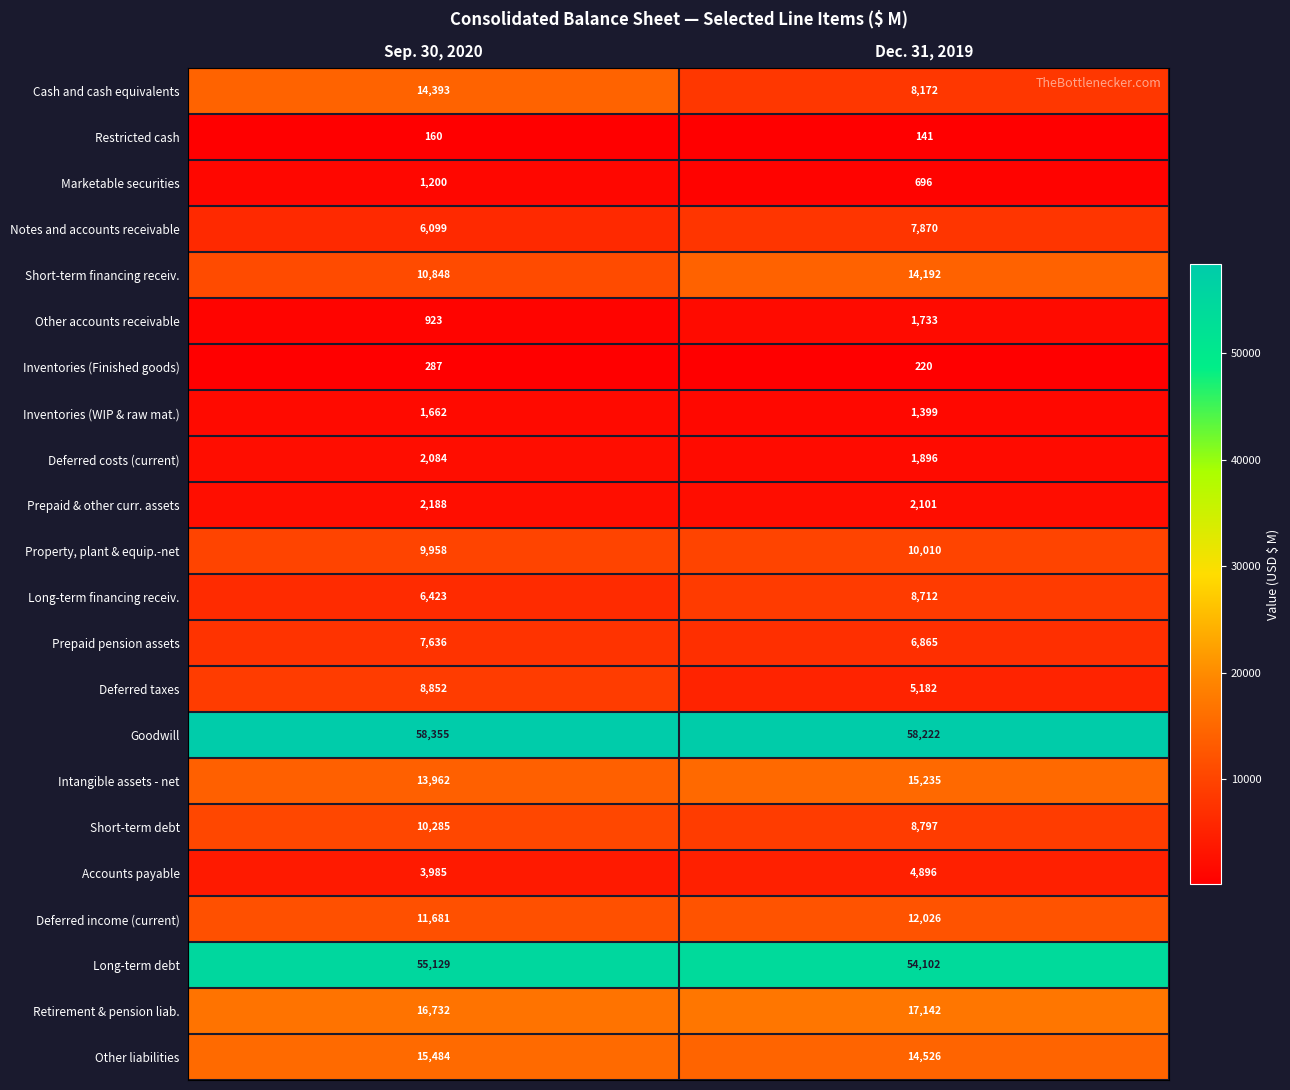

What is the minimum value for Prepaid & other curr. assets?

2101